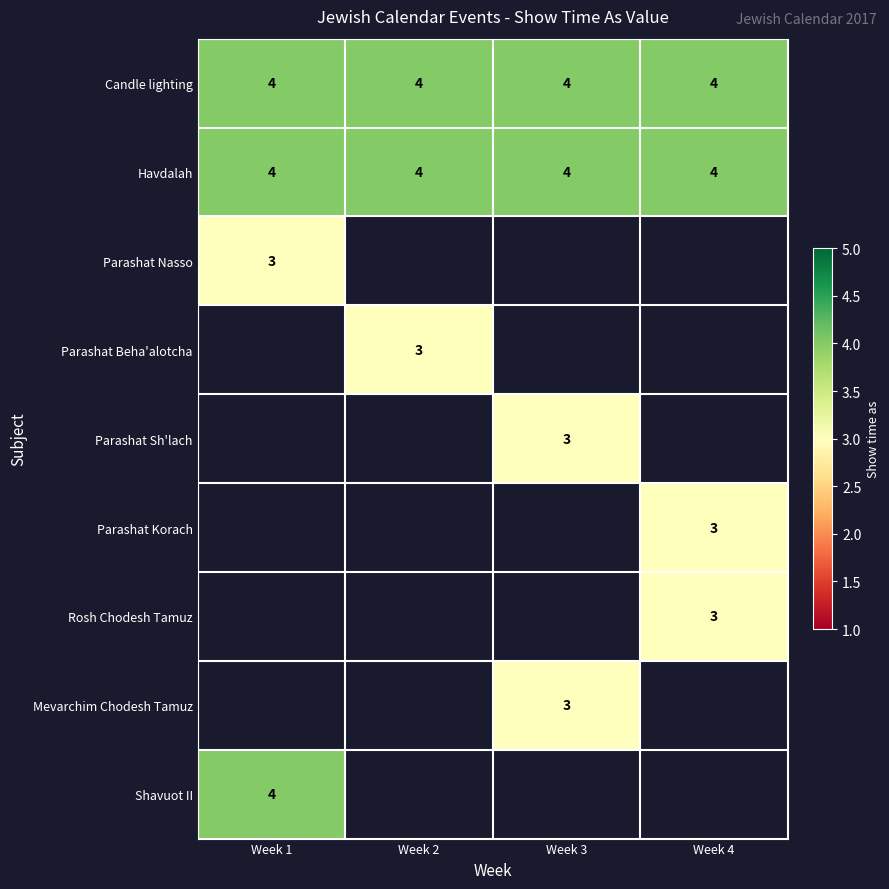

Is it true that Candle lighting equals 4 at Week 1?

True